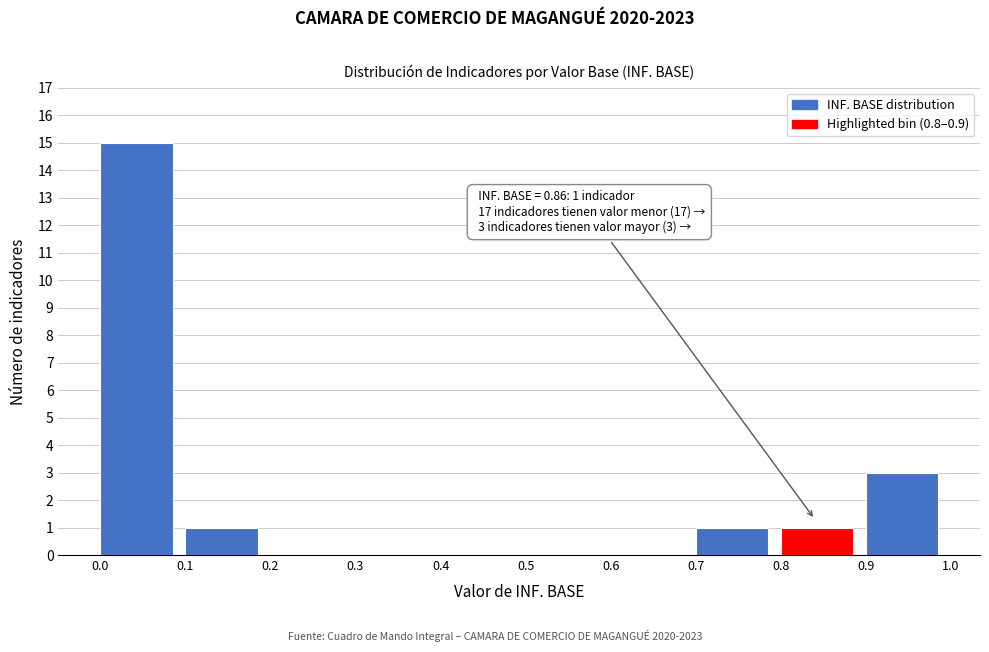

Over which range of the x-axis is the bar tallest?

0.0 to 0.1